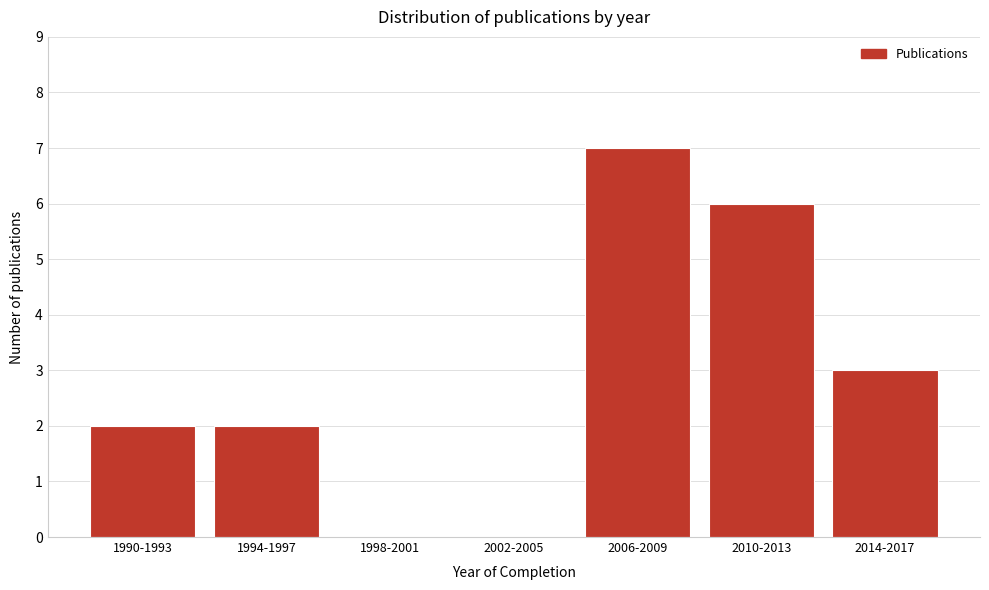

Reading left to right, what are all the values shown in this chart?

1990-1993=2	1994-1997=2	1998-2001=0	2002-2005=0	2006-2009=7	2010-2013=6	2014-2017=3